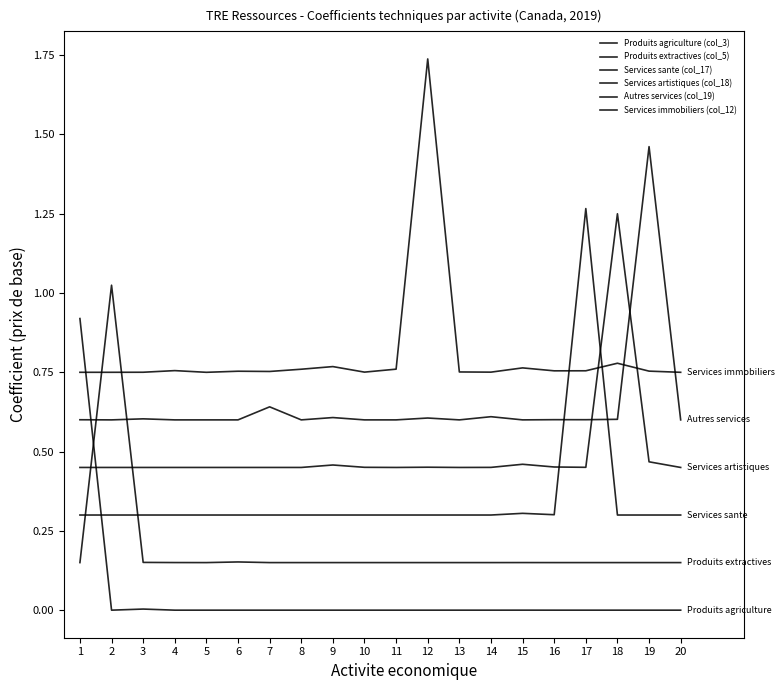

Reading left to right, list all the values displayed in this chart.

Produits agriculture (col_3): 1=0.9	2=0.0	3=0.0	4=0.0	5=0.0	6=0.0	7=0.0	8=0.0	9=0.0	10=0.0	11=0.0	12=0.0	13=0.0	14=0.0	15=0.0	16=0.0	17=0.0	18=0.0	19=0.0	20=0.0
Produits extractives (col_5): 1=0.1	2=1.0	3=0.2	4=0.2	5=0.1	6=0.2	7=0.1	8=0.1	9=0.1	10=0.1	11=0.1	12=0.1	13=0.1	14=0.1	15=0.2	16=0.1	17=0.1	18=0.1	19=0.1	20=0.1
Services sante (col_17): 1=0.3	2=0.3	3=0.3	4=0.3	5=0.3	6=0.3	7=0.3	8=0.3	9=0.3	10=0.3	11=0.3	12=0.3	13=0.3	14=0.3	15=0.3	16=0.3	17=1.3	18=0.3	19=0.3	20=0.3
Services artistiques (col_18): 1=0.5	2=0.5	3=0.5	4=0.5	5=0.5	6=0.5	7=0.5	8=0.5	9=0.5	10=0.5	11=0.5	12=0.5	13=0.5	14=0.5	15=0.5	16=0.5	17=0.5	18=1.2	19=0.5	20=0.5
Autres services (col_19): 1=0.6	2=0.6	3=0.6	4=0.6	5=0.6	6=0.6	7=0.6	8=0.6	9=0.6	10=0.6	11=0.6	12=0.6	13=0.6	14=0.6	15=0.6	16=0.6	17=0.6	18=0.6	19=1.5	20=0.6
Services immobiliers (col_12): 1=0.8	2=0.8	3=0.8	4=0.8	5=0.8	6=0.8	7=0.8	8=0.8	9=0.8	10=0.8	11=0.8	12=1.7	13=0.8	14=0.8	15=0.8	16=0.8	17=0.8	18=0.8	19=0.8	20=0.8